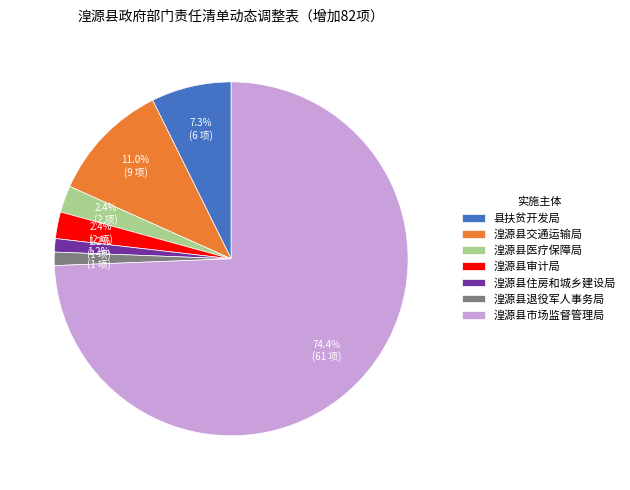

How many segments does this pie chart have?

7